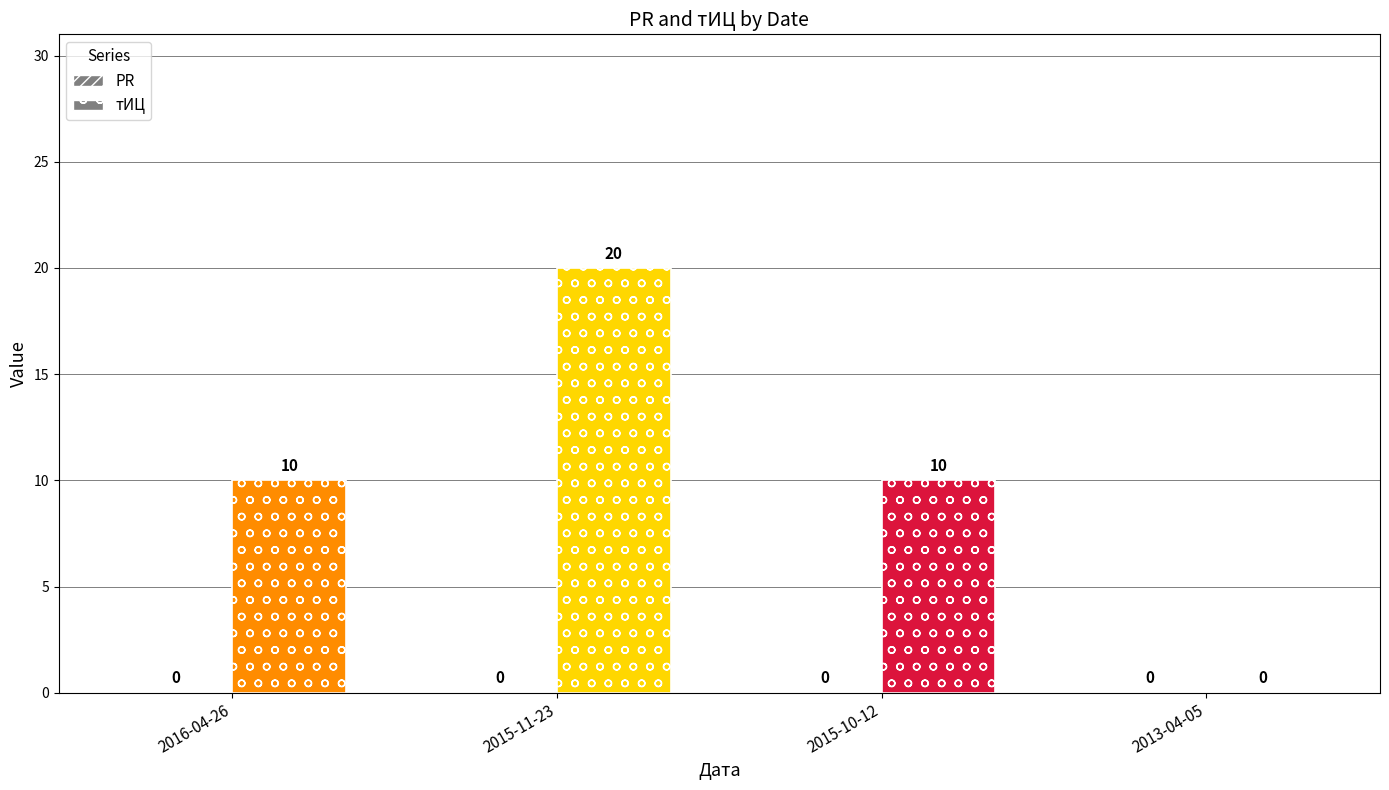

How many groups of bars are there?

4